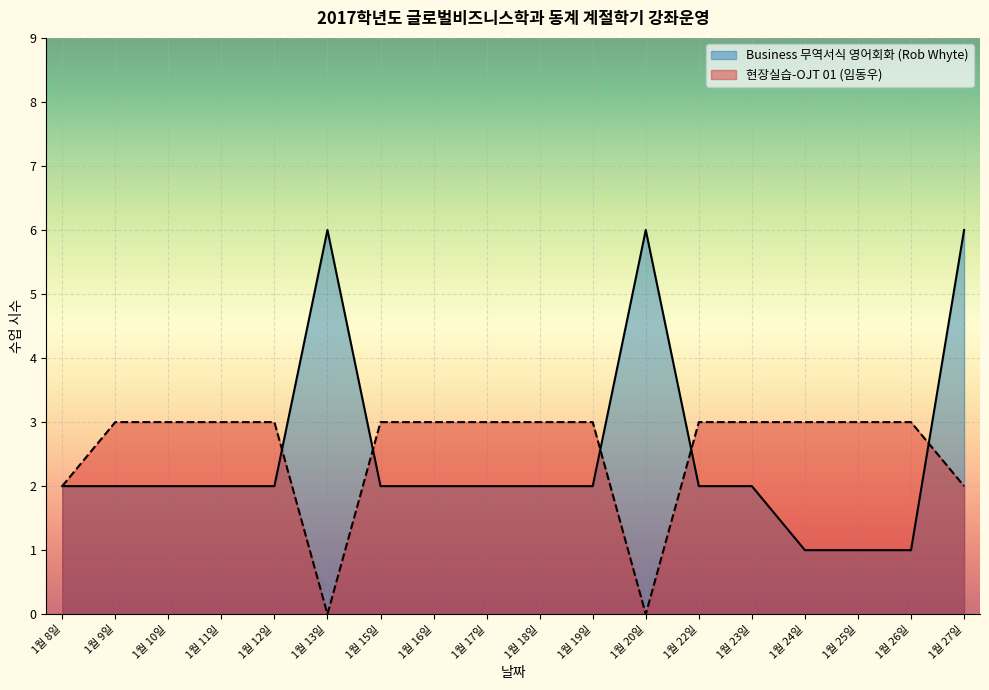

At which category does the chart reach its peak across all series?

1월 13일